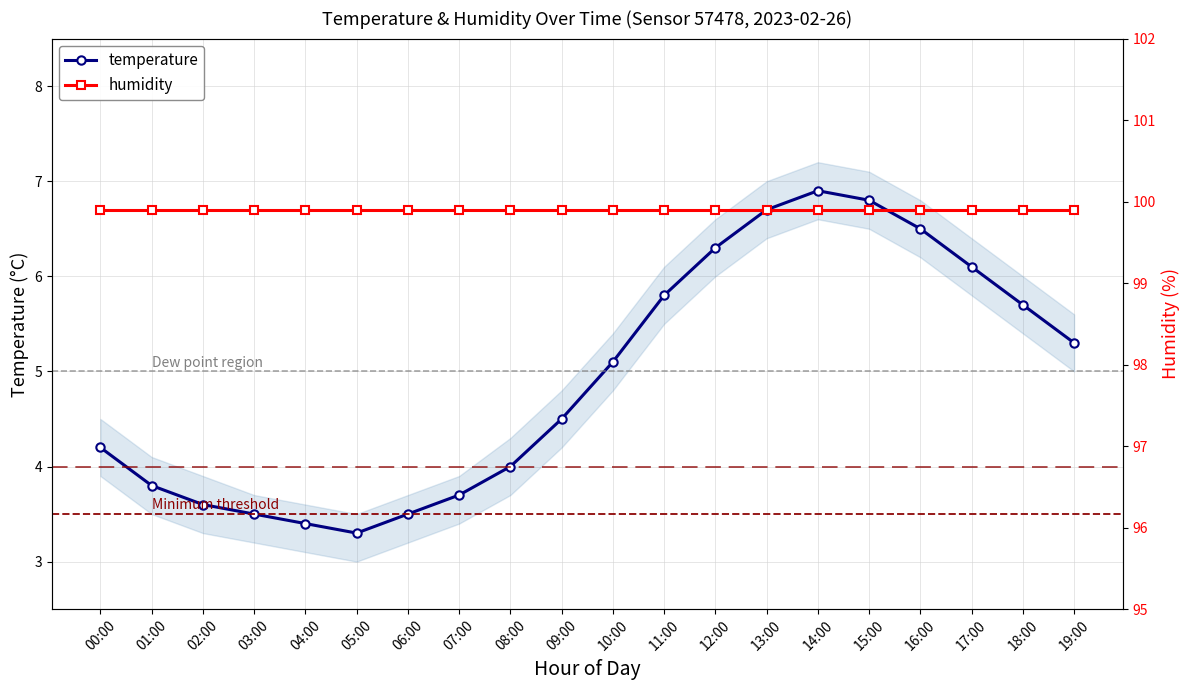

At which category does the chart reach its peak across all series?

00:00